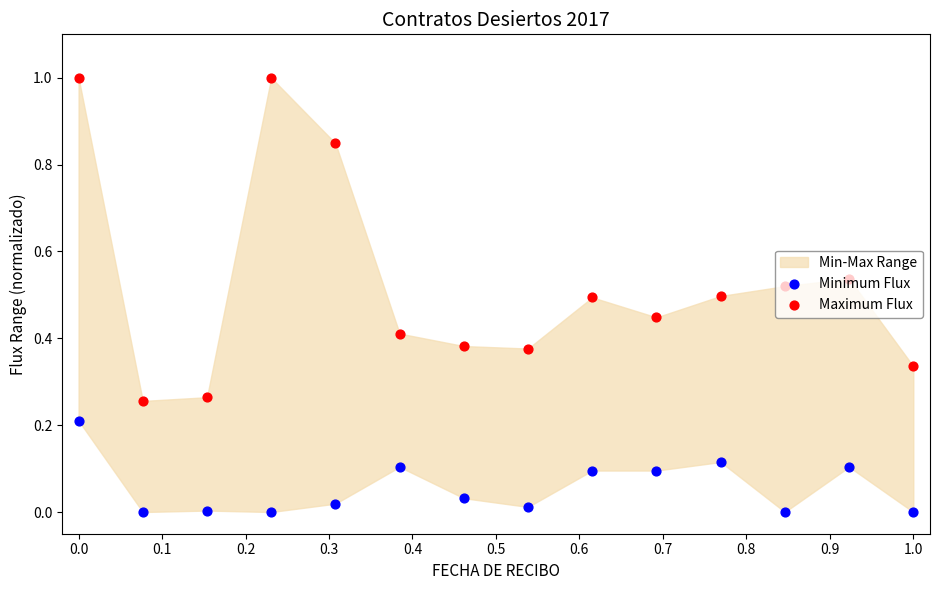

Which series has the largest Y range (max minus min)?

Maximum Flux